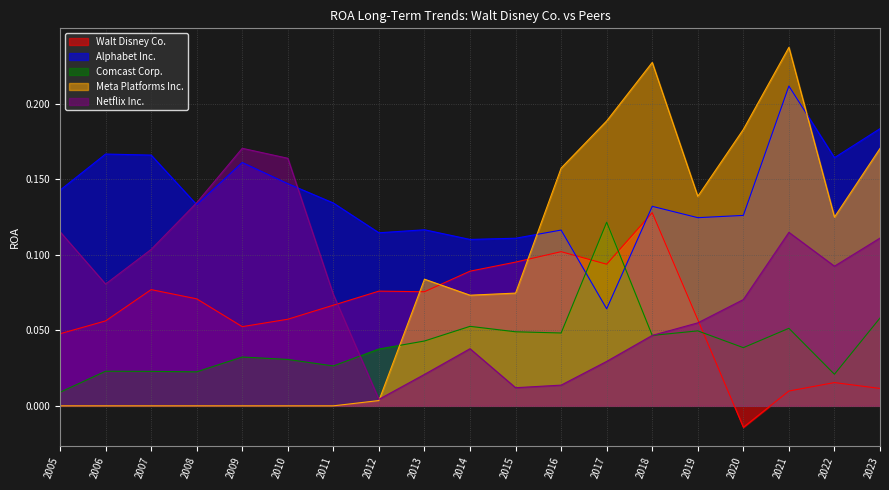

In Comcast Corp., how many points are higher than both neighbors (excluding endpoints)?

6